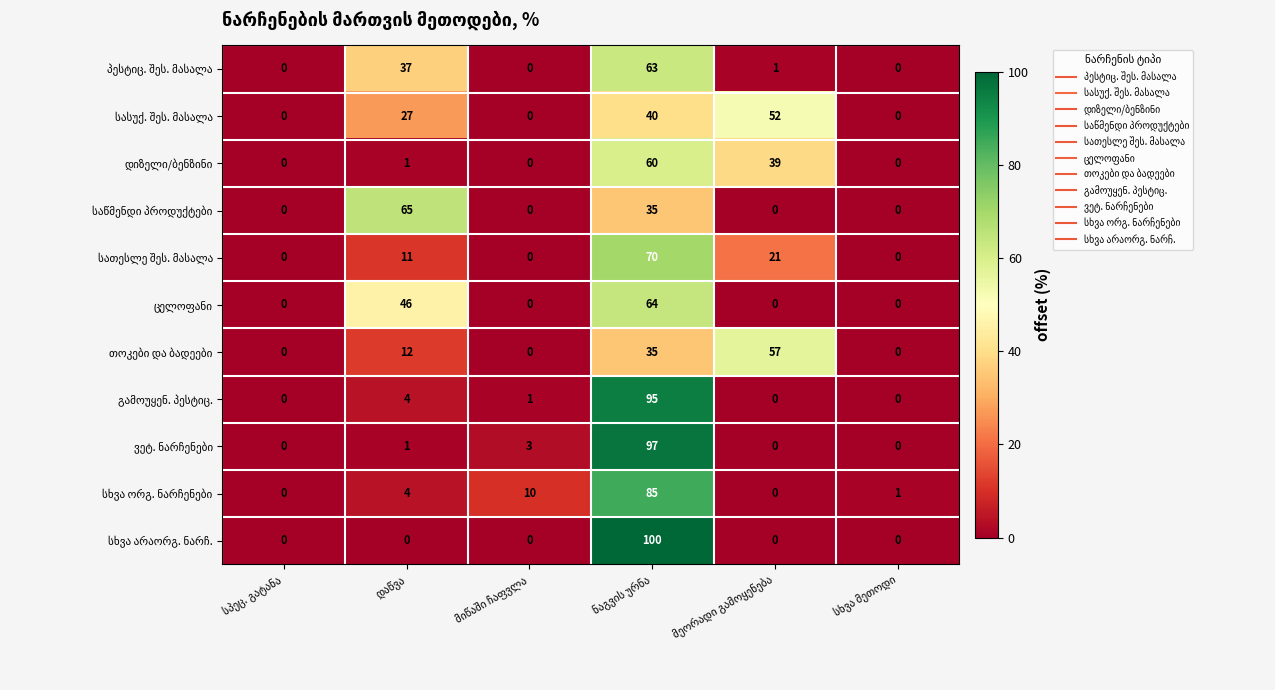

What is the greatest value displayed?

100